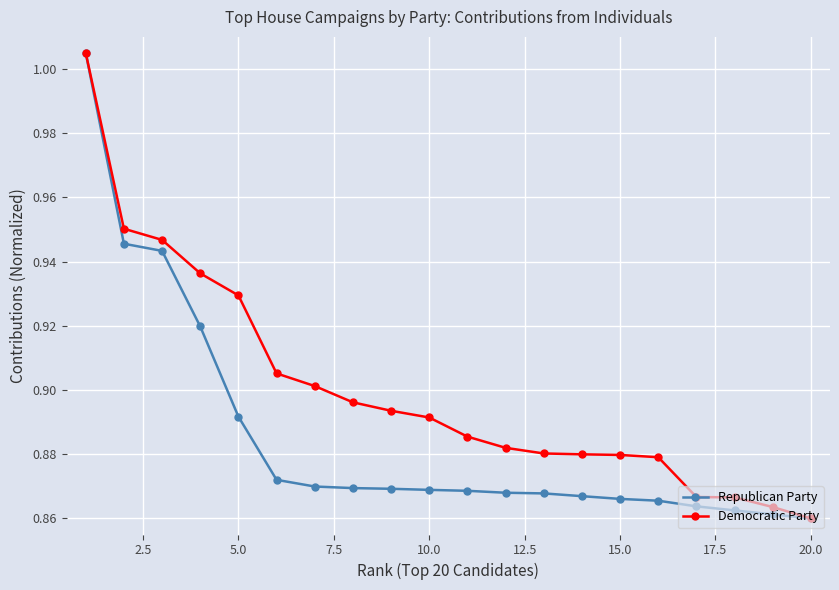

List the series in order of their overall mean, lowest first.

Republican Party, Democratic Party